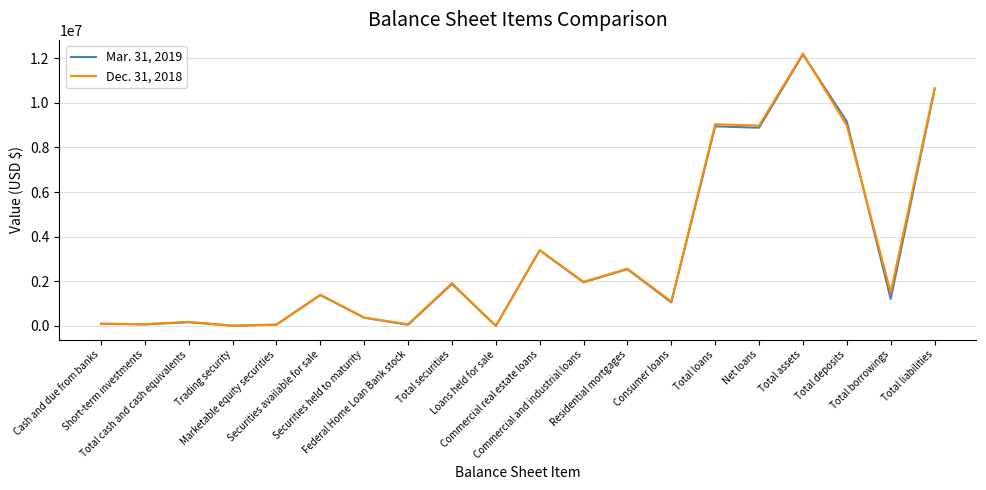

True or false: Mar. 31, 2019 has a value of 2446671 at Net loans.

False